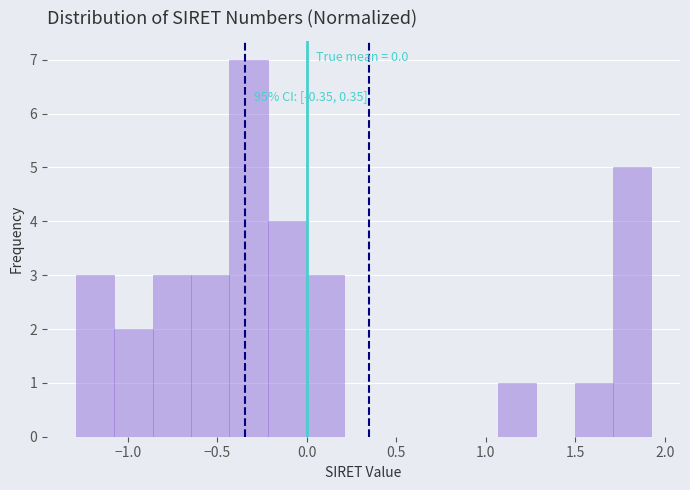

Over which range of the x-axis is the bar tallest?

-0.45 to -0.20